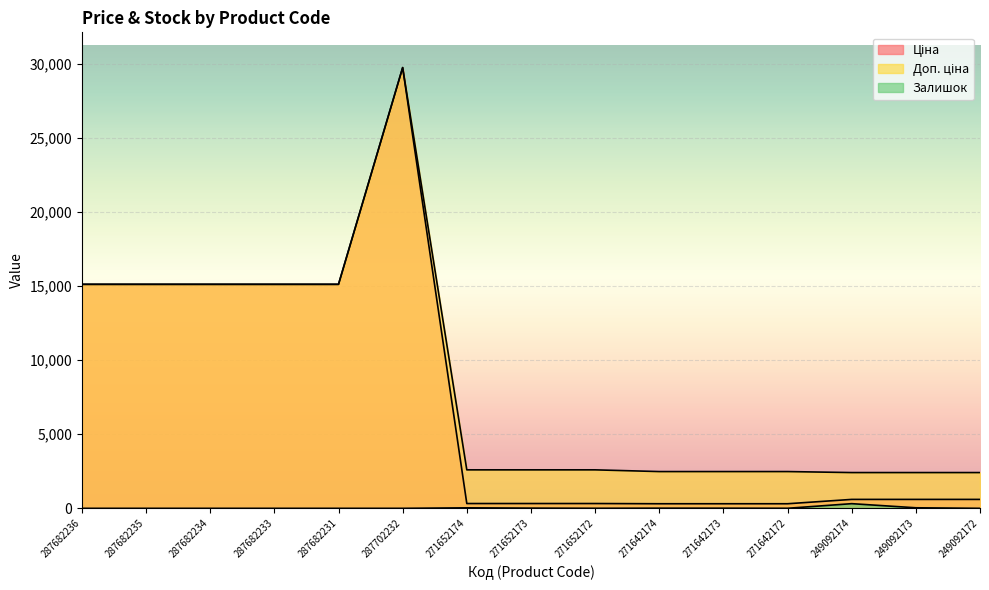

Does the chart display data point markers on the line(s)?

No